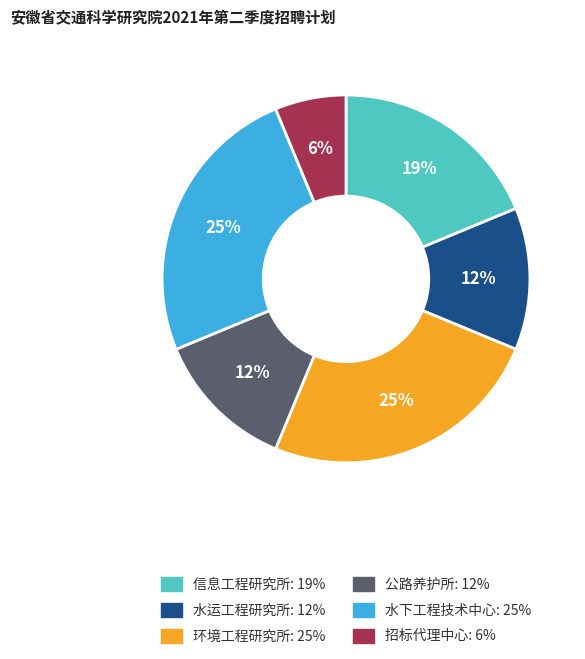

To the nearest percent, what is the average slice percentage?

17%